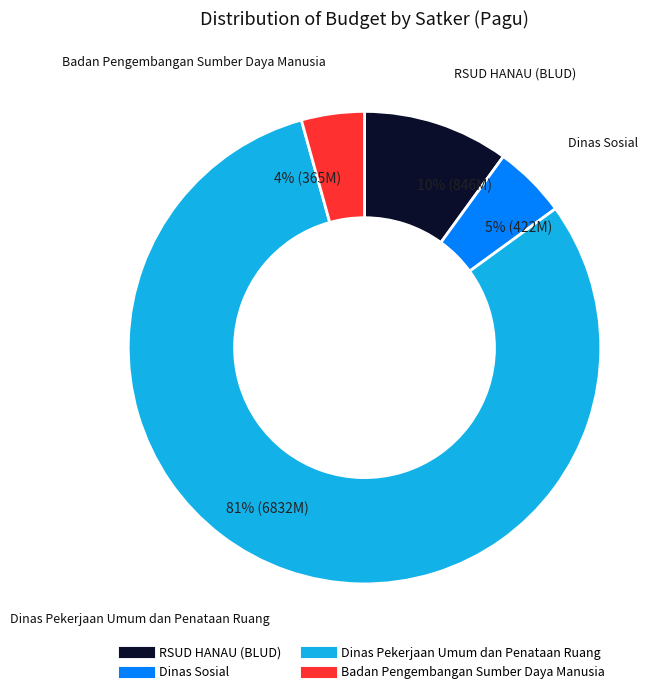

To the nearest percent, what is the average slice percentage?

25%